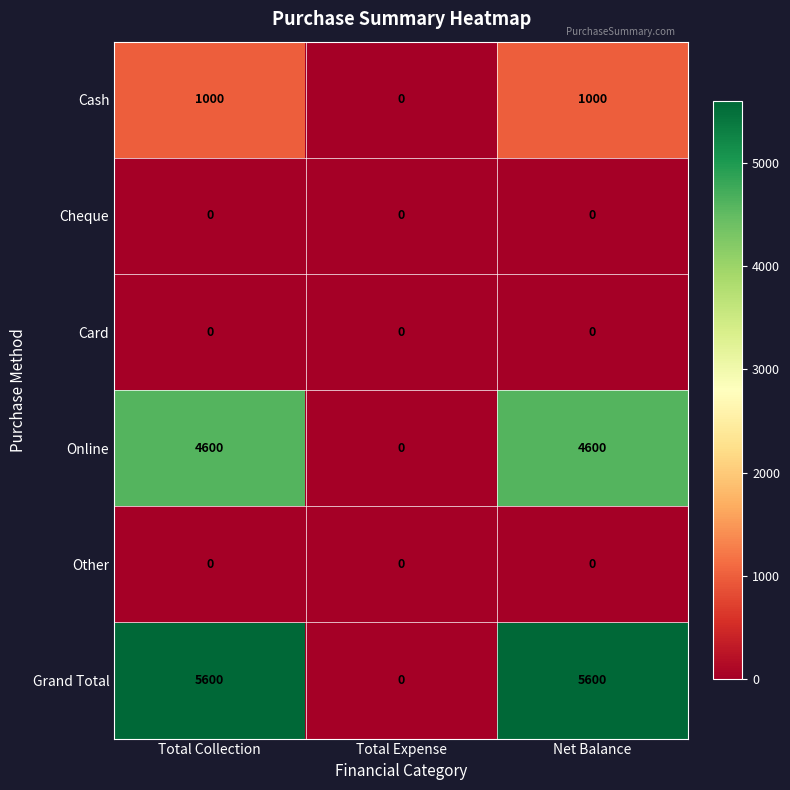

What is the greatest value displayed?

5600